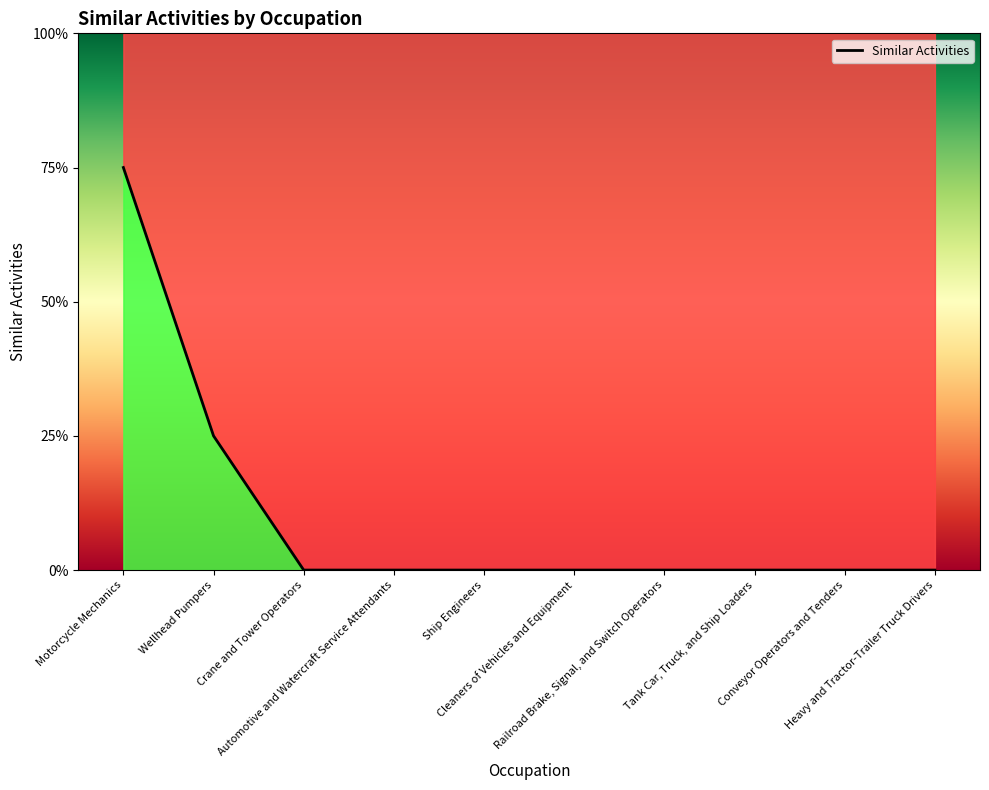

How many values are between 0 and 1?

9